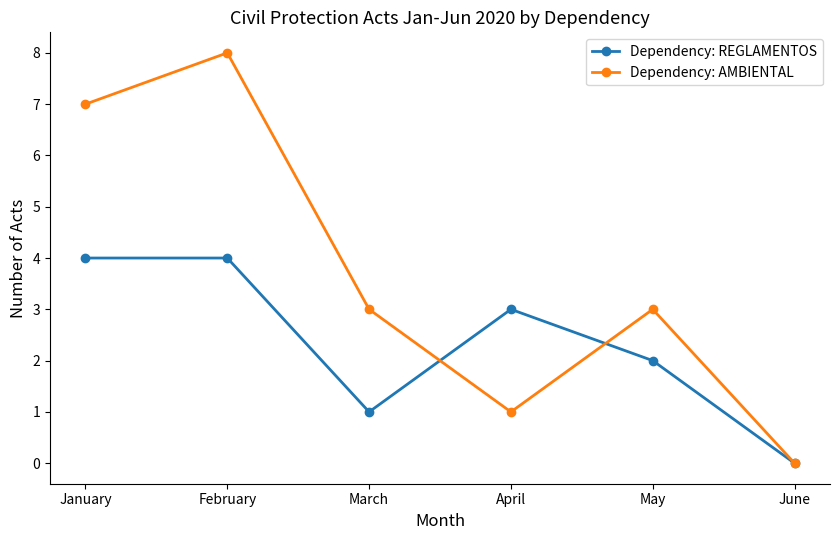

List the series in order of their peak value, highest first.

Dependency: AMBIENTAL, Dependency: REGLAMENTOS